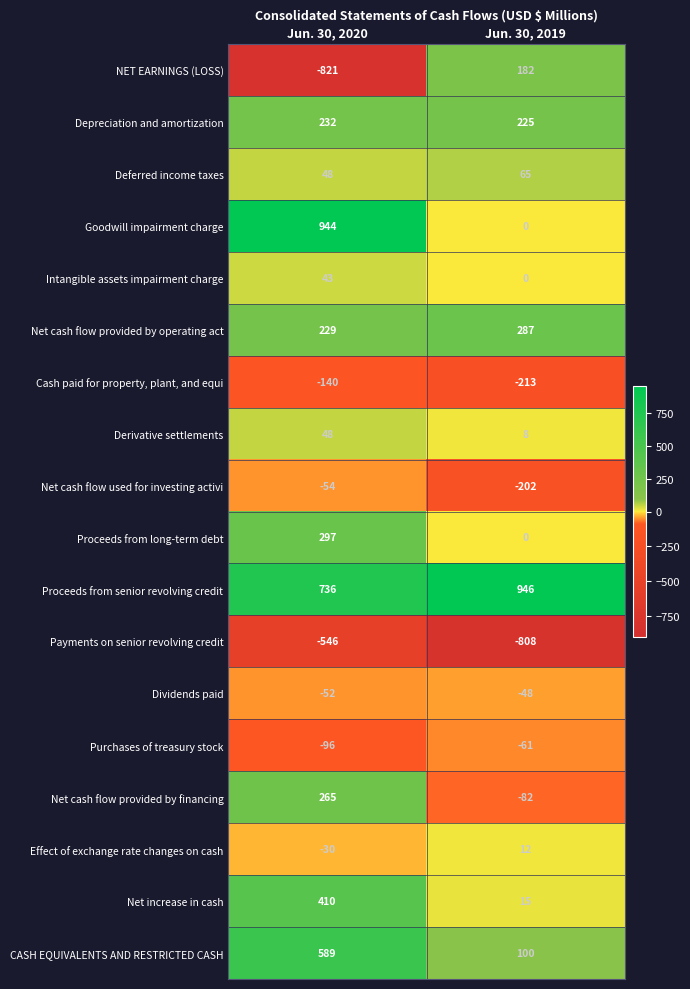

How many distinct data groups are displayed?

18